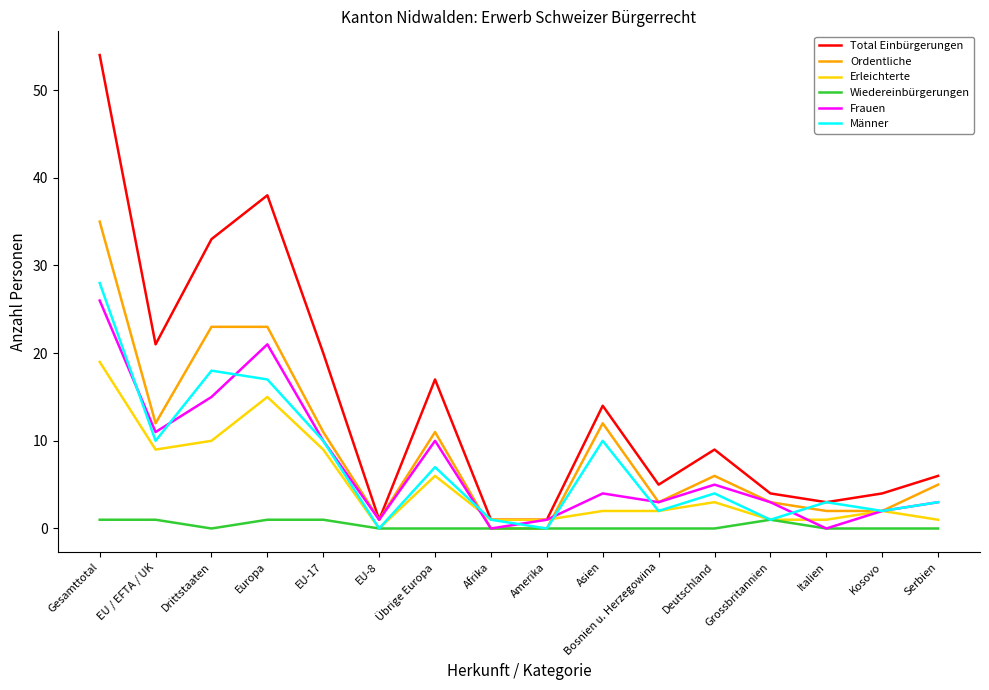

Which label corresponds to the largest value in the chart?

Gesamttotal